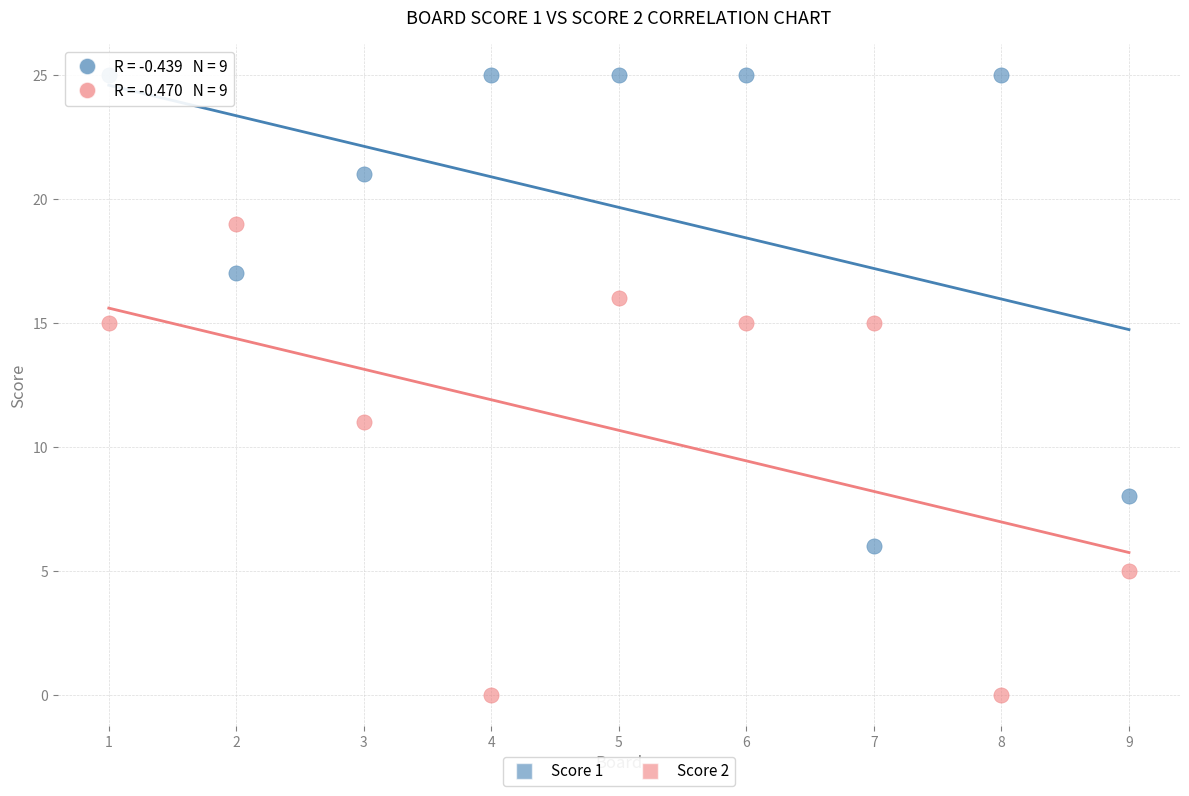

Which series contains the highest Y value?

Score 1